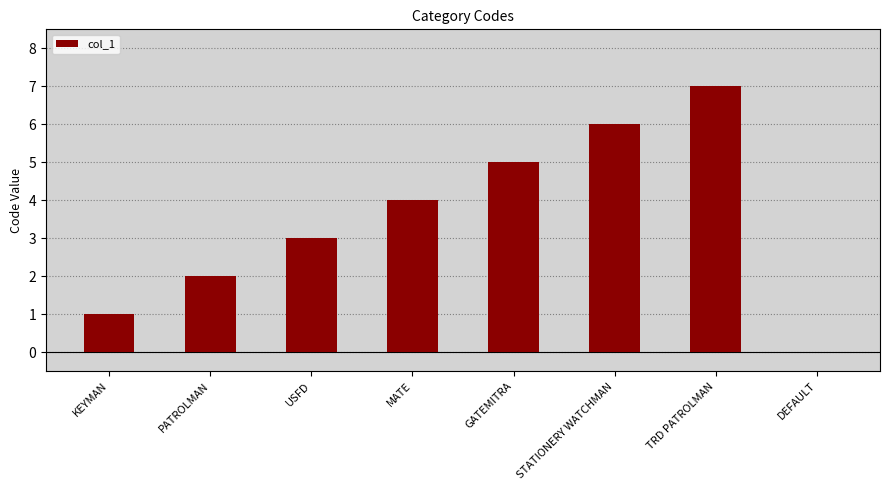

The value at TRD PATROLMAN is 2. True or false?

False